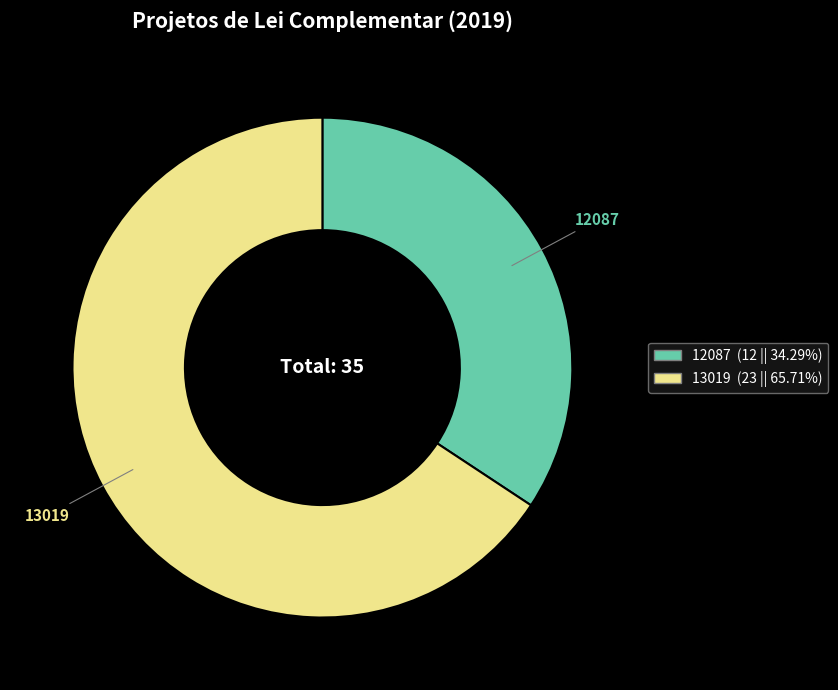

Rank the categories by value from highest to lowest.

13019, 12087